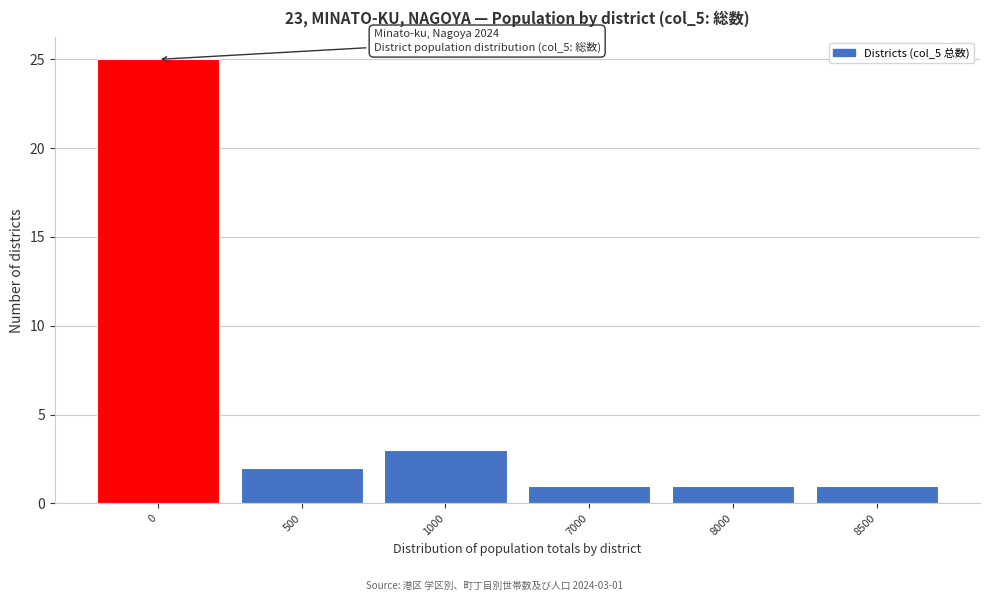

Reading left to right, list all the values displayed in this chart.

0=25	500=2	1000=3	7000=1	8000=1	8500=1